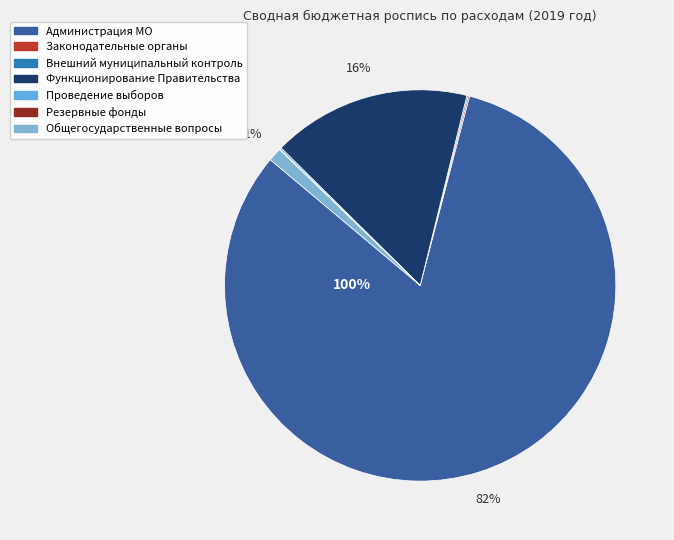

Is Обеспечение проведения выборов the majority of the pie?

No